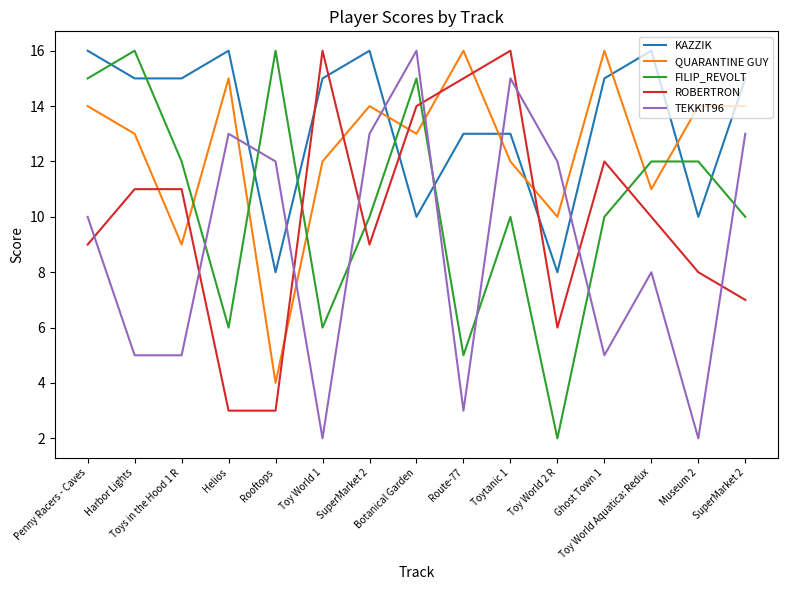

What is the label of the 12th point from the left?

Ghost Town 1